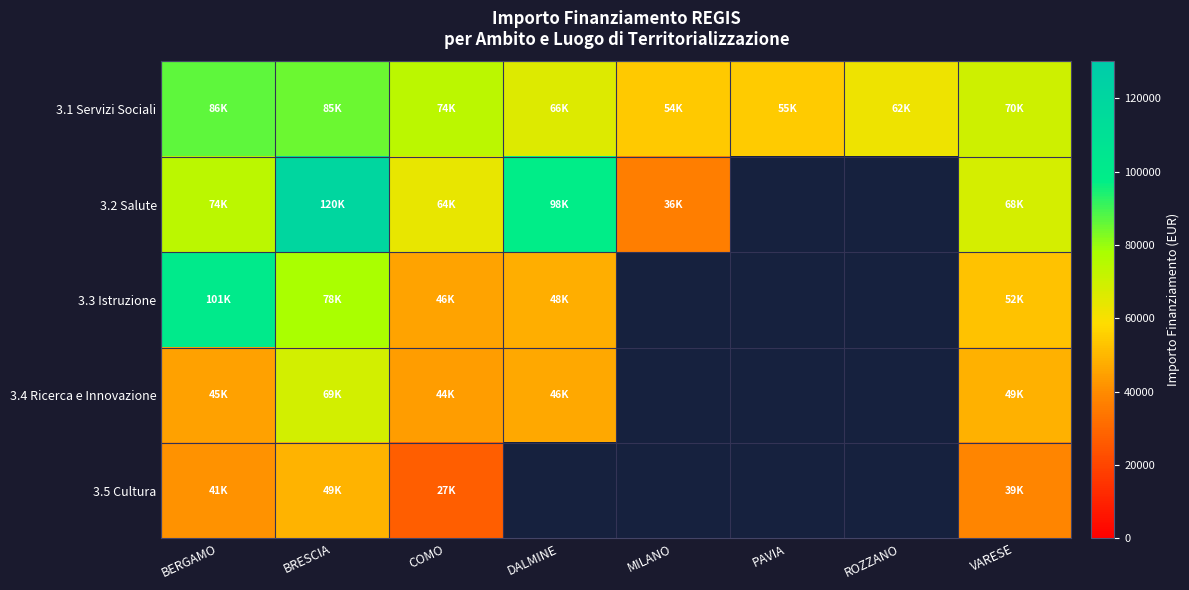

How many values in the 3.2 Salute series are below 97812?

4